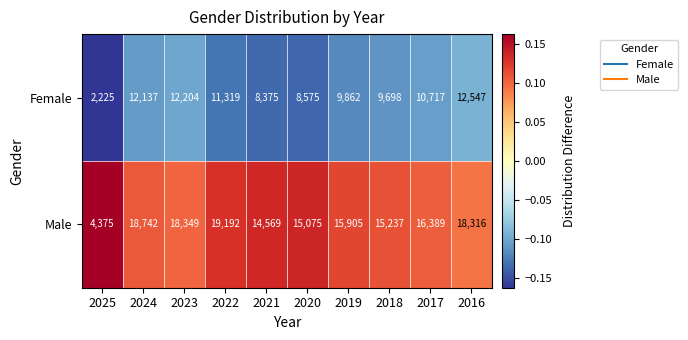

Which category has the highest value across all series?

2022